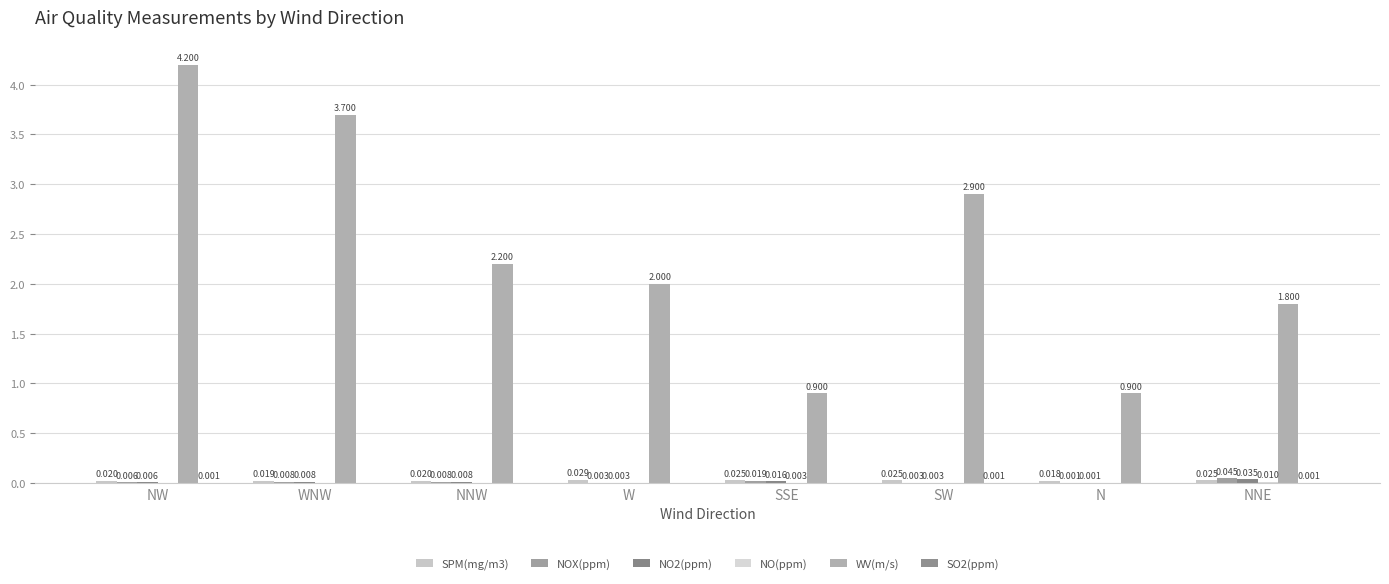

Which category has the highest value across all series?

NW